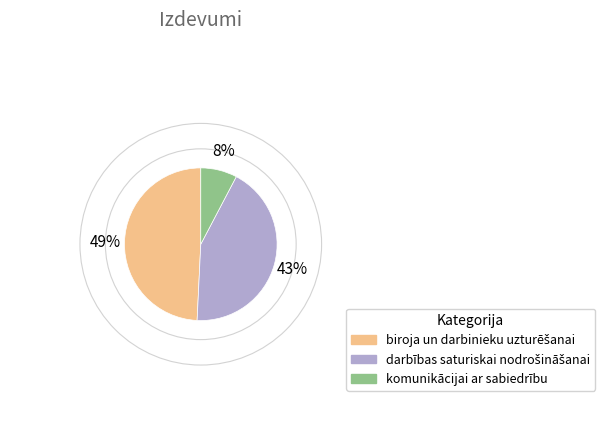

Does any single category account for the majority?

No